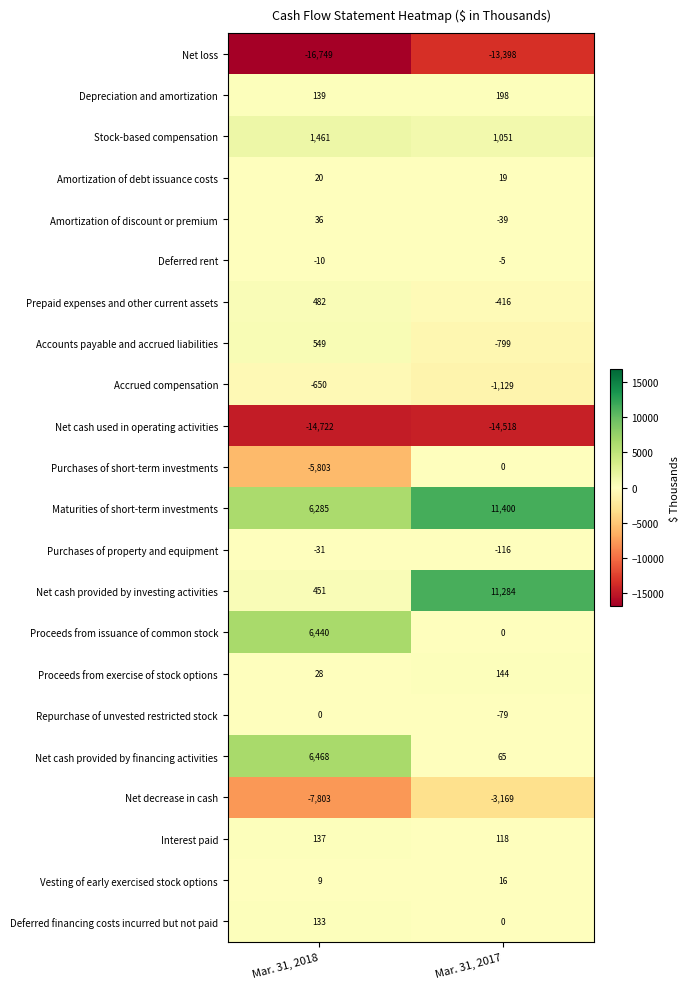

Which series changed the most between Mar. 31, 2018 and Mar. 31, 2017?

Net cash provided by investing activities